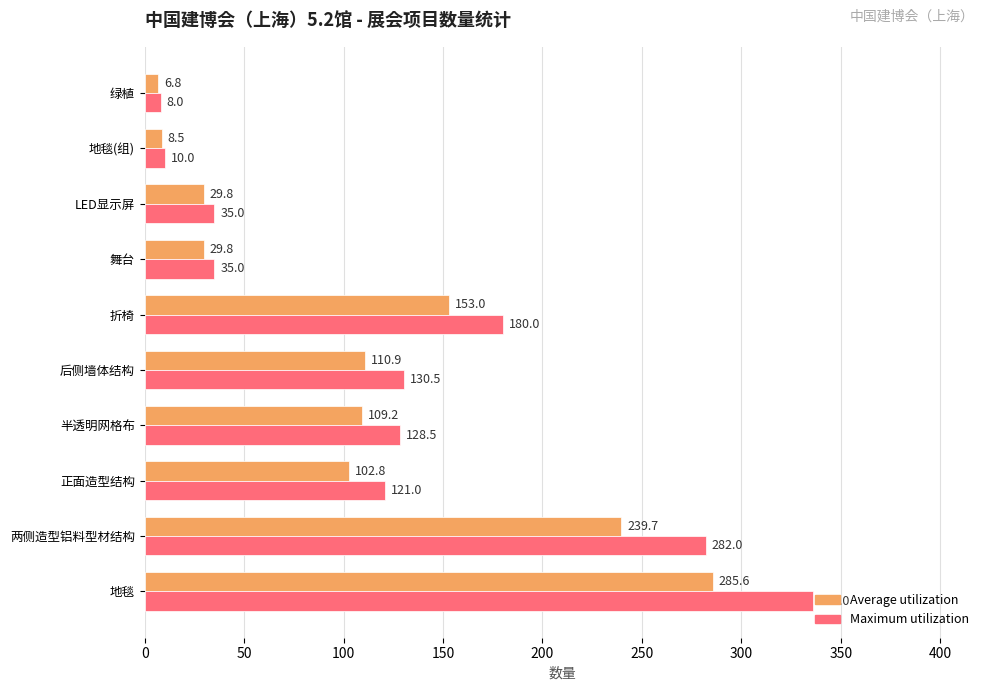

True or false: Average utilization has a value of 41.6 at 后侧墙体结构.

False